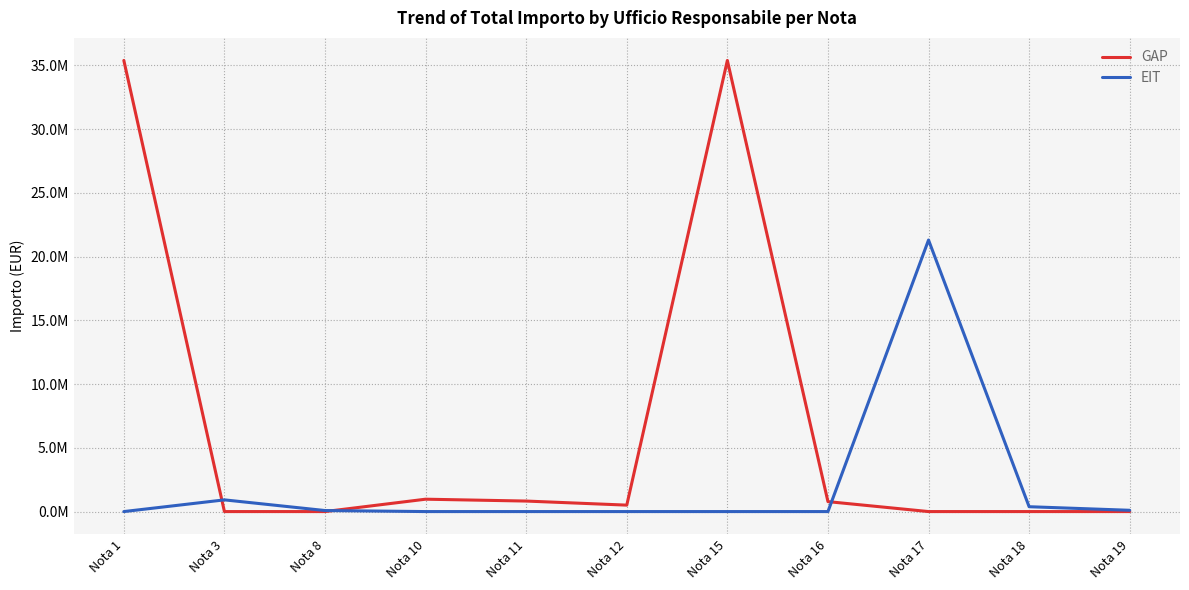

At how many categories does at least one series exceed 13946430?

3